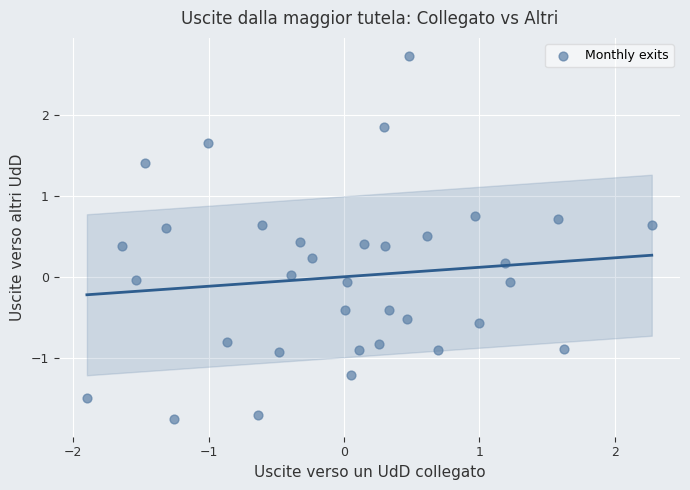

What is the range of Y values (max minus min)?

4.5